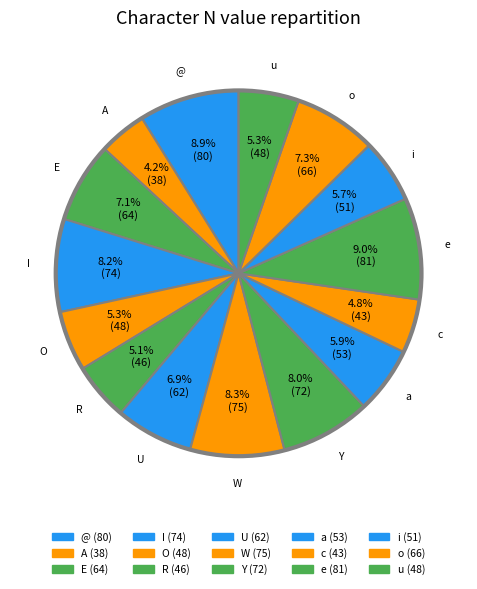

Count the number of slices in the pie.

15